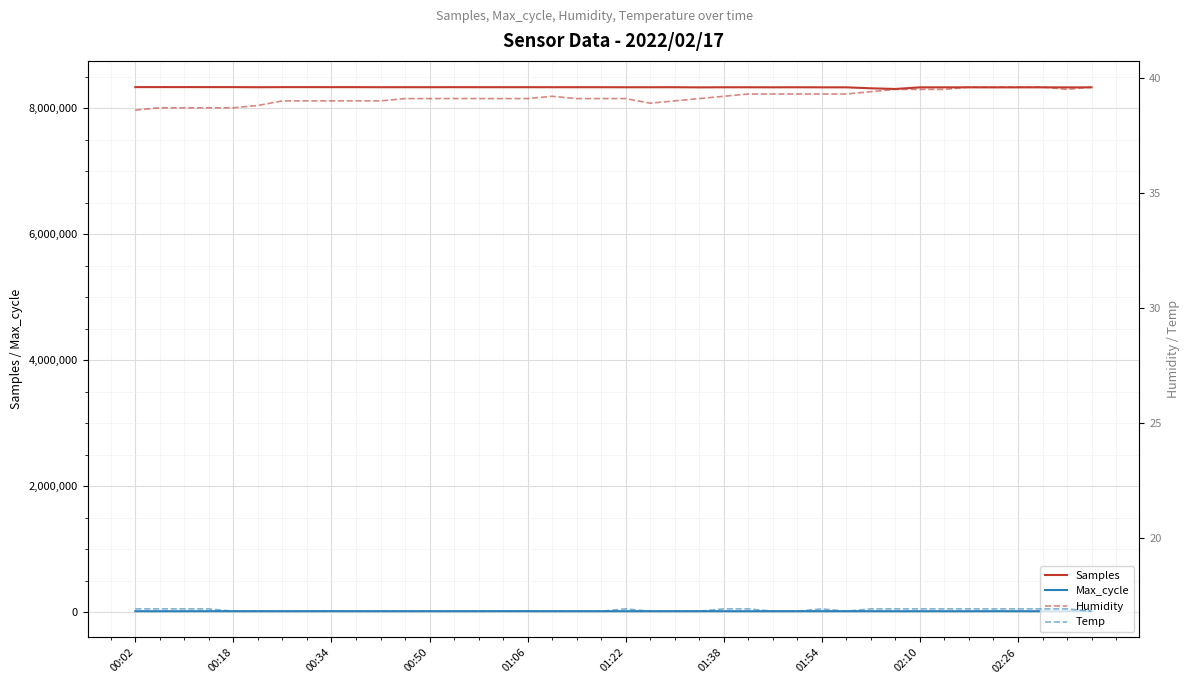

How many lines are shown in the chart?

4